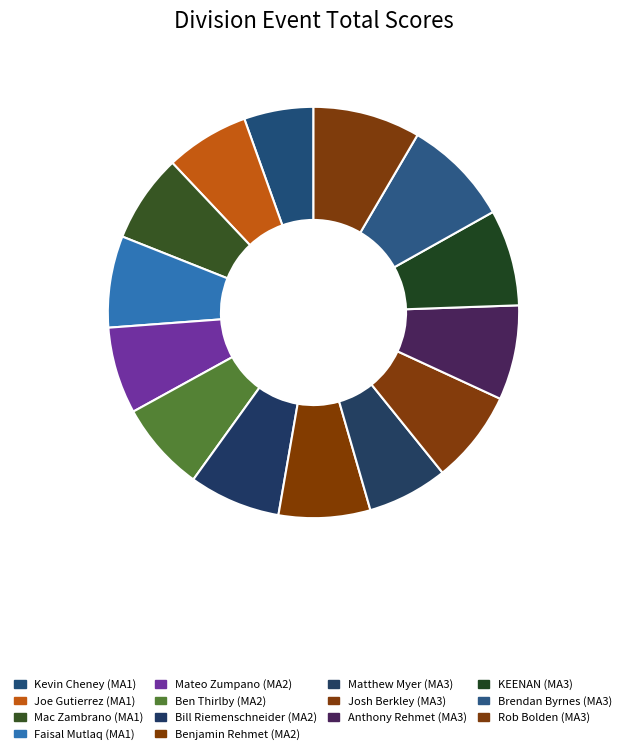

What is the ratio of the value at KEENAN (MA3) to the value at Josh Berkley (MA3)?

1.0